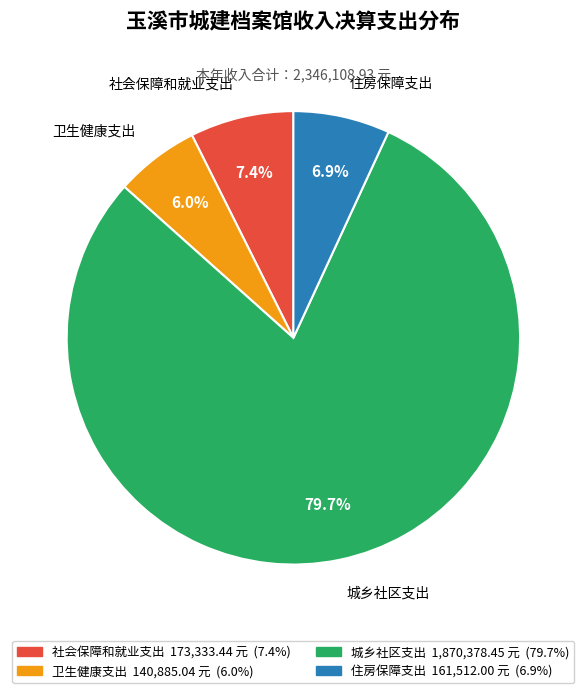

What percentage do 城乡社区支出 and 住房保障支出 together represent?

86.6%